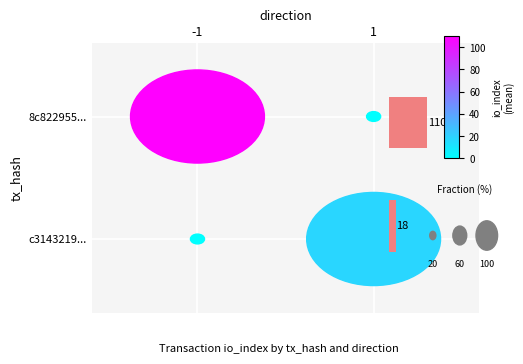

At which category does the chart reach its peak across all series?

1